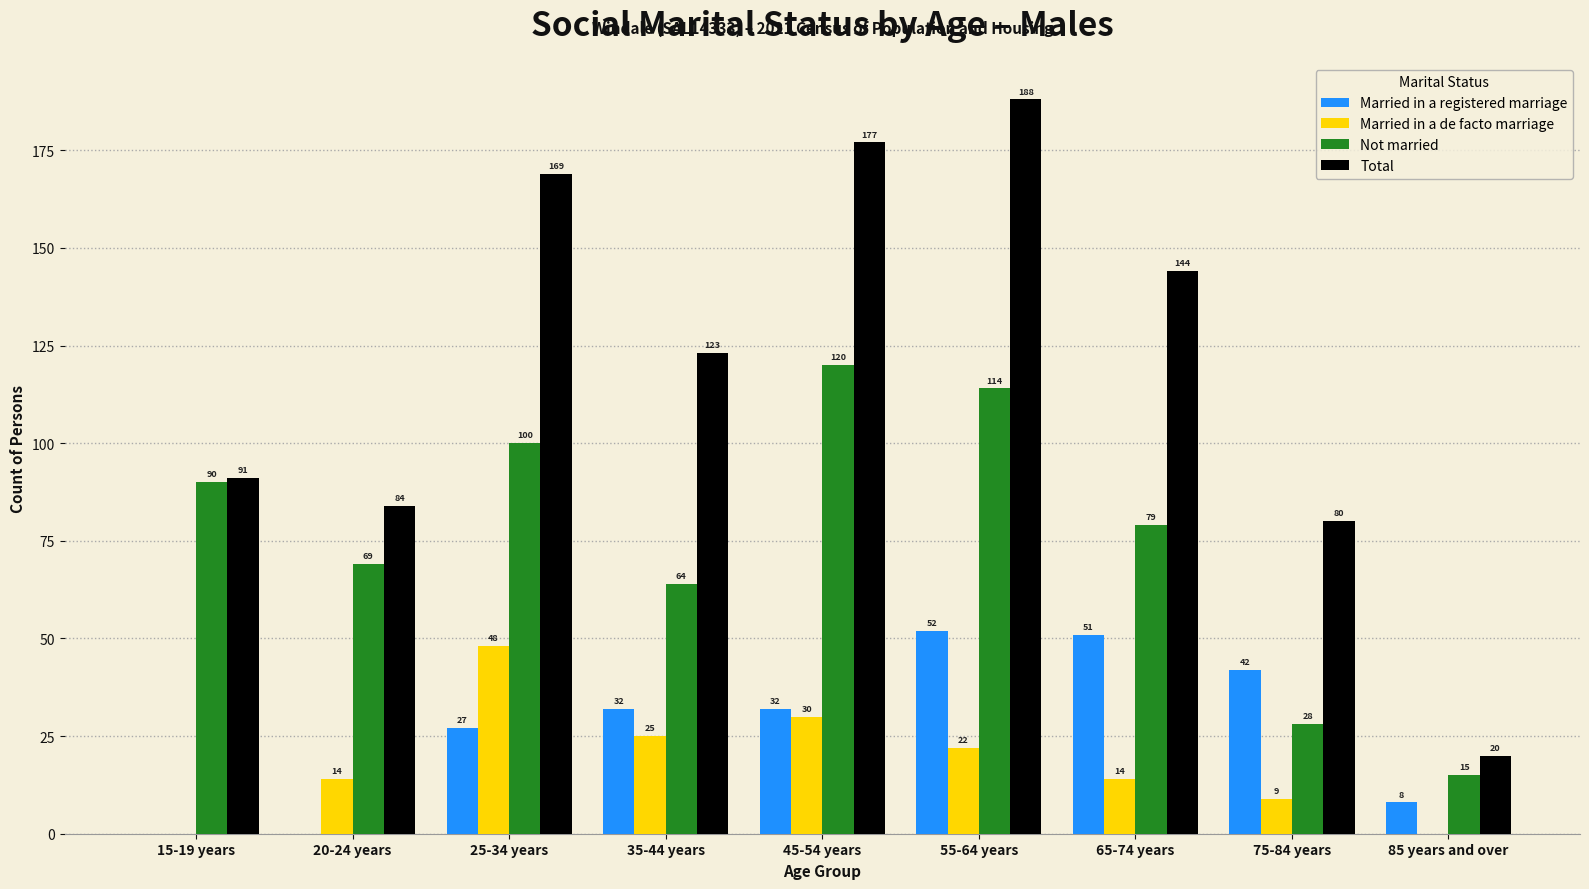

How many categories are shown in the chart?

9